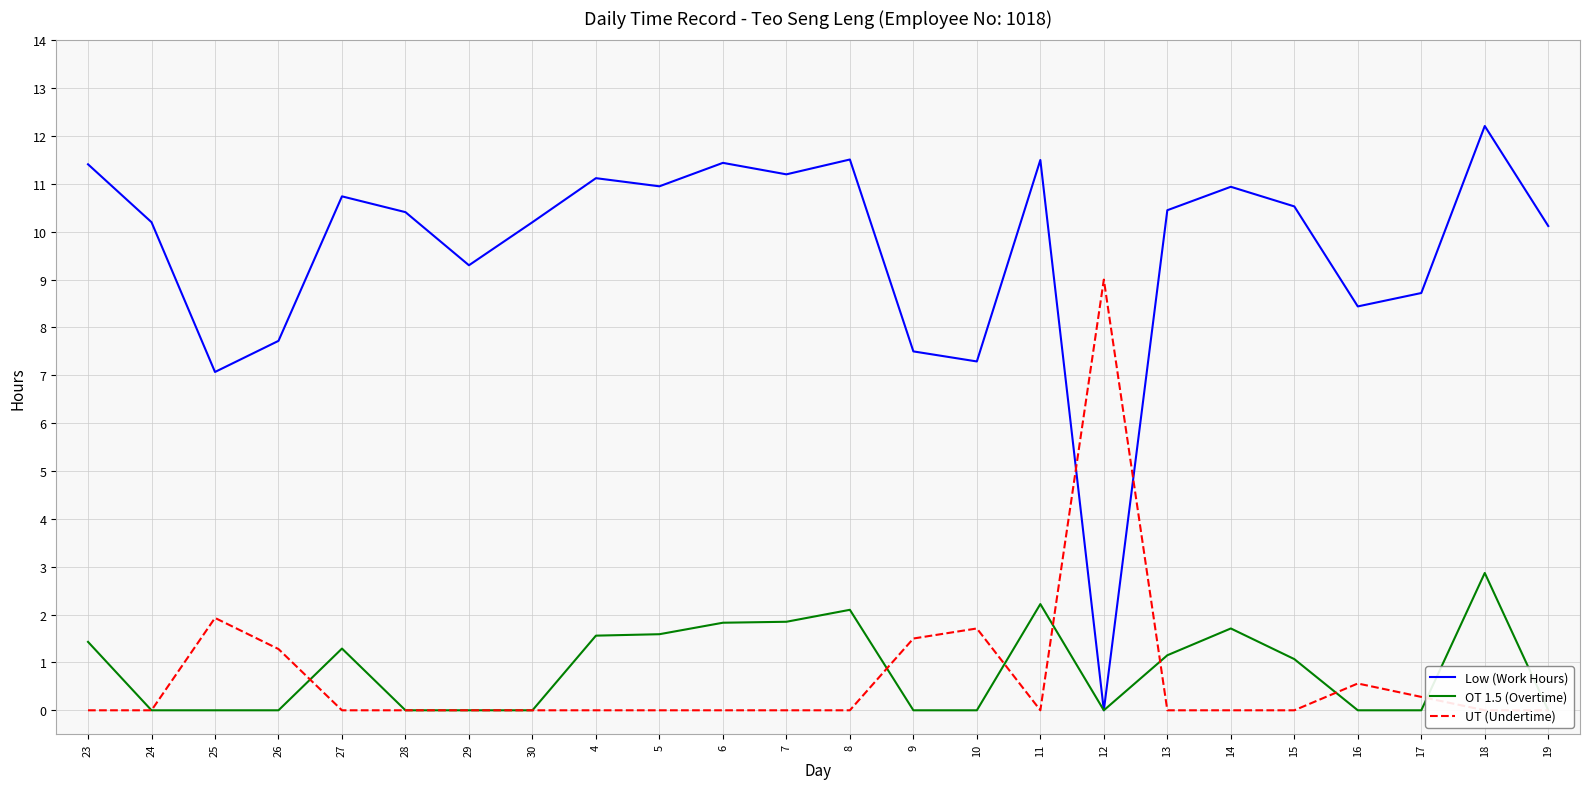

Rank the series at 16 from lowest to highest value.

OT 1.5 (Overtime), UT (Undertime), Low (Work Hours)